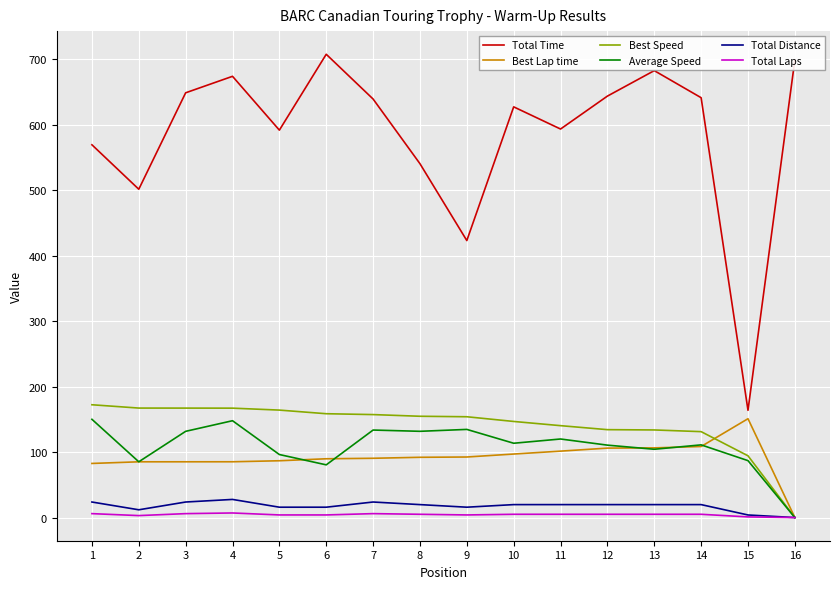

How many interior local peaks does the Total Time series have?

4